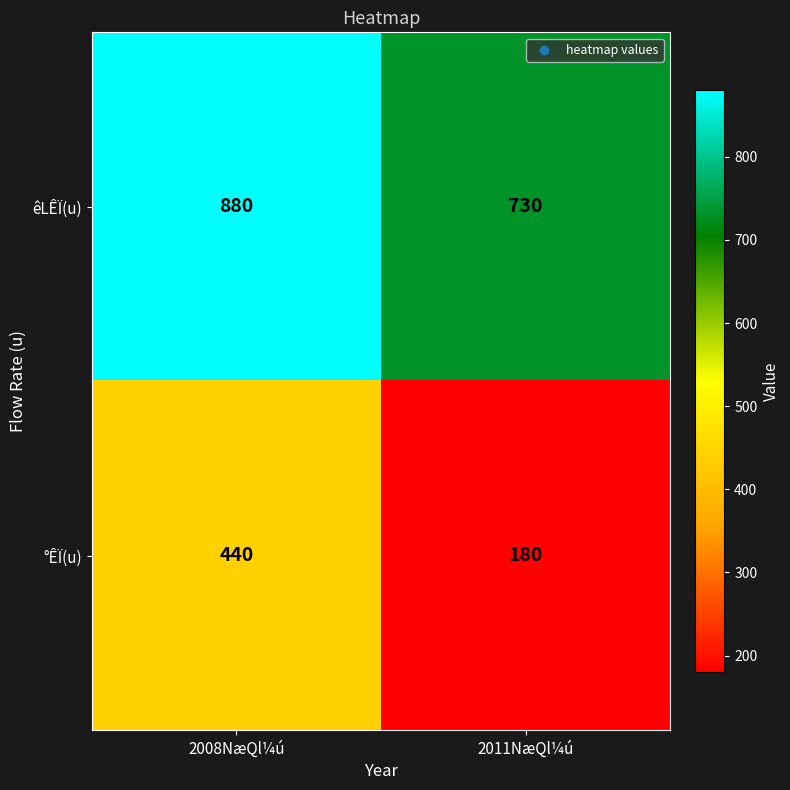

Rank the series by their maximum value, from highest to lowest.

êLÊÏ(u), °ÊÏ(u)